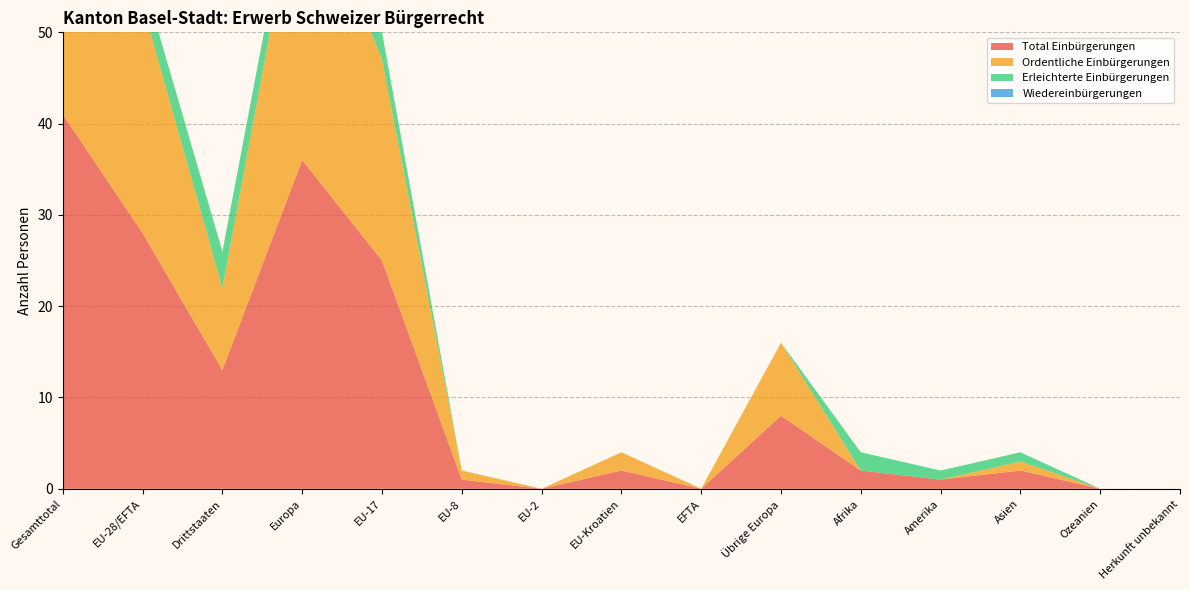

Reading left to right, transcribe all the data shown in this chart.

Total Einbürgerungen: 41	28	13	36	25	1	0	2	0	8	2	1	2	0	0
Ordentliche Einbürgerungen: 34	25	9	33	22	1	0	2	0	8	0	0	1	0	0
Erleichterte Einbürgerungen: 7	3	4	3	3	0	0	0	0	0	2	1	1	0	0
Wiedereinbürgerungen: 0	0	0	0	0	0	0	0	0	0	0	0	0	0	0